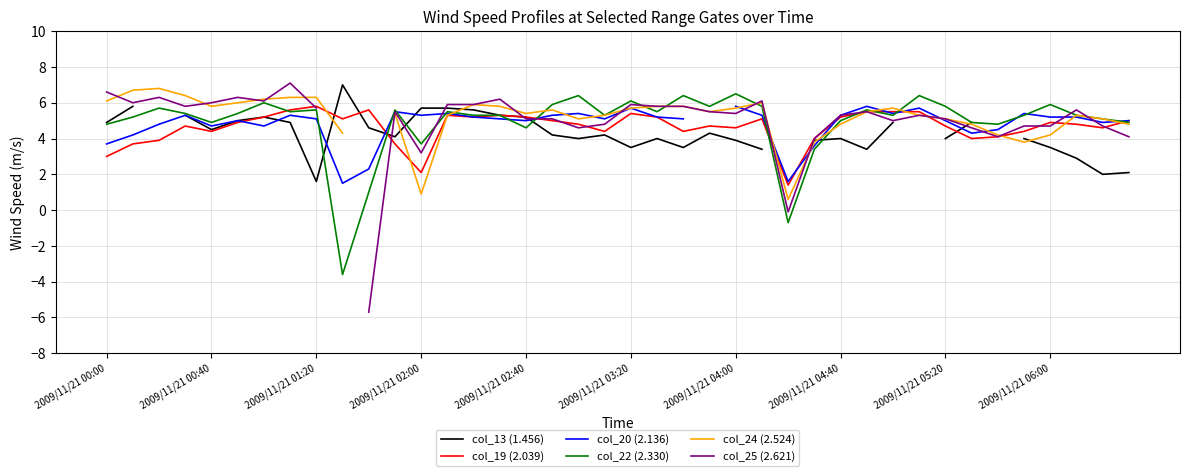

Which series has the widest spread of values?

col_25 (2.621)